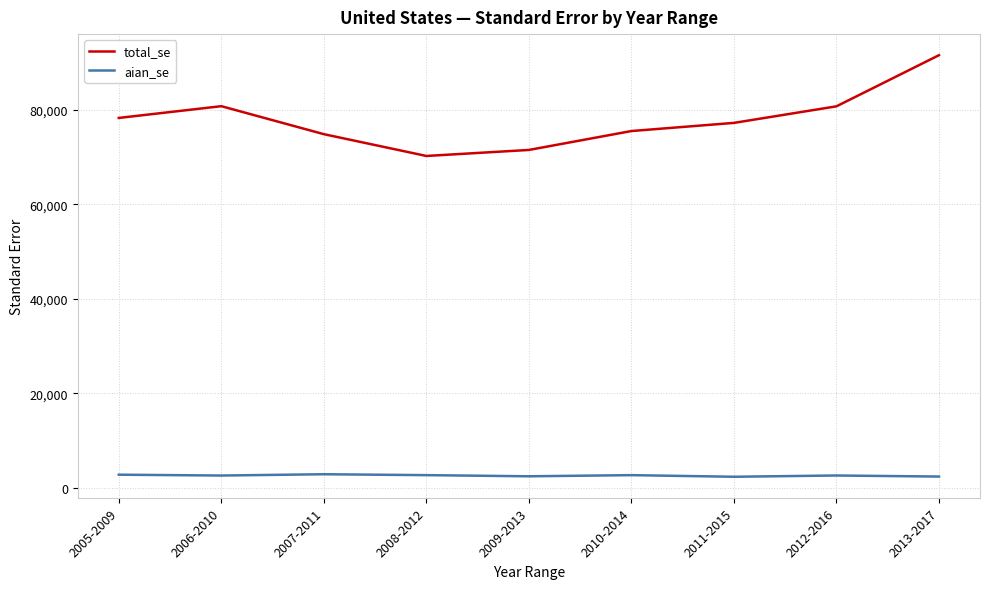

True or false: total_se and aian_se intersect in this chart.

False